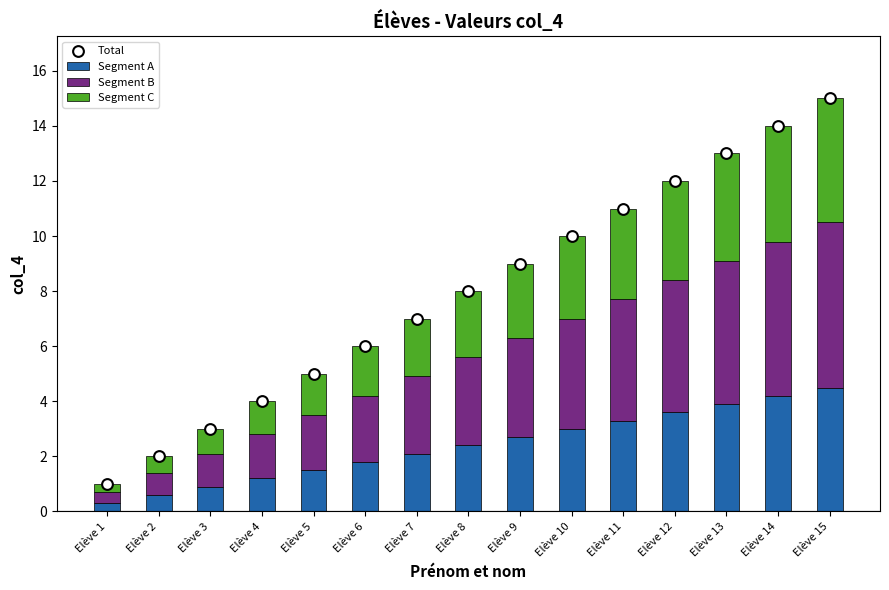

Which series has the widest spread of Y values?

Total